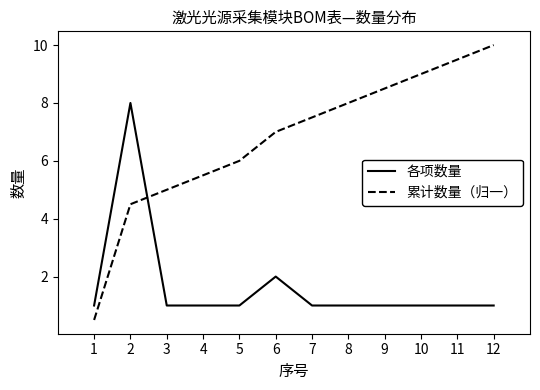

What is the spread (max minus min) of values at 2?

3.5